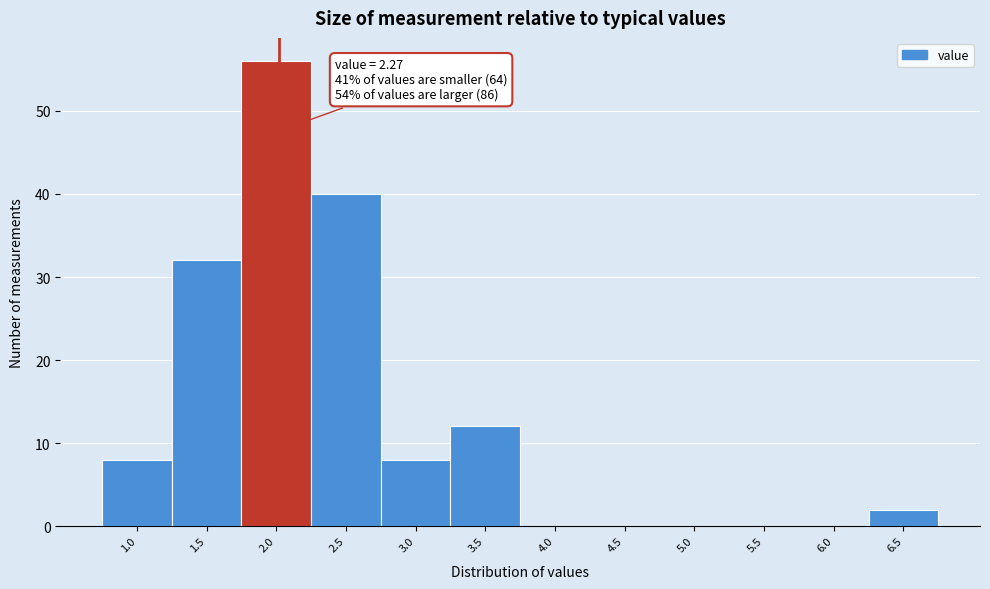

Reading left to right, extract all data points from this chart.

1.0=8	1.5=32	2.0=56	2.5=40	3.0=8	3.5=12	4.0=0	4.5=0	5.0=0	5.5=0	6.0=0	6.5=2